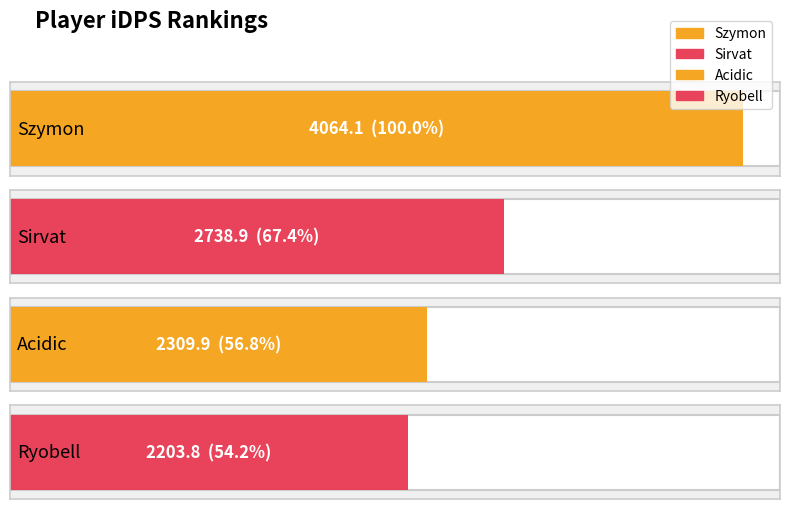

What is the value of the 4th bar from the left?

2203.8